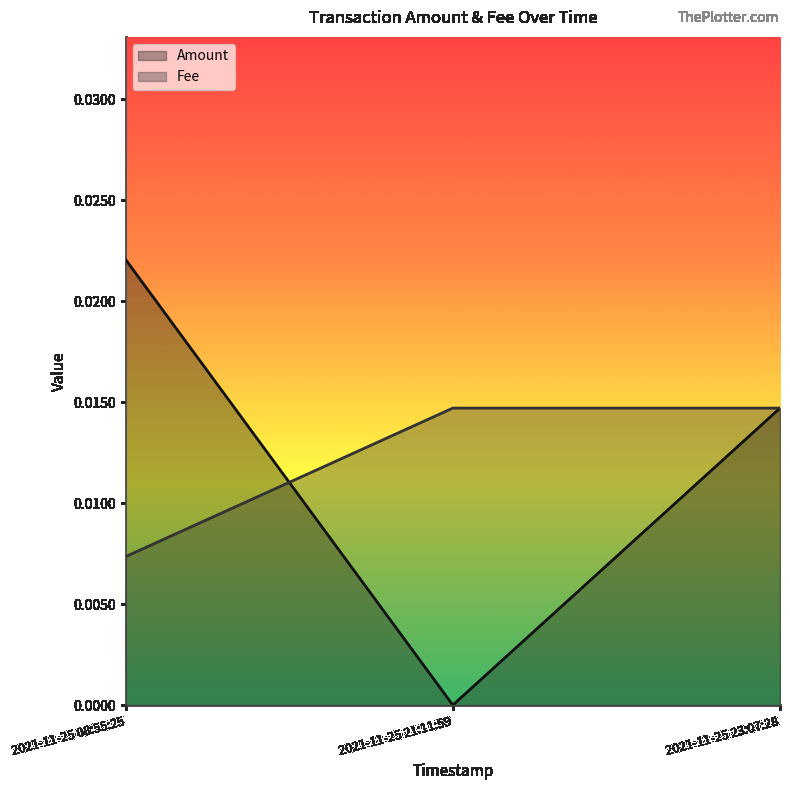

How many Amount values are between 0 and 1?

3